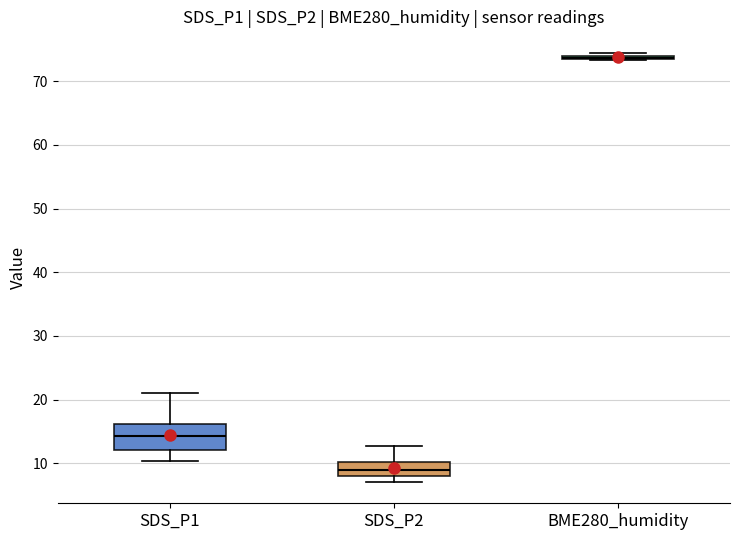

Reading left to right, read every box against the y-axis: the position of its median line, the range the box covers, and the ends of its whiskers. The values are not printed on the chart, so give them approximately, as read against the axis.

SDS_P1: median 14, box 12 to 16, whiskers 10 to 21
SDS_P2: median 9, box 8 to 10, whiskers 7 to 13
BME280_humidity: box collapsed to a line at 74, whiskers 73 to 74